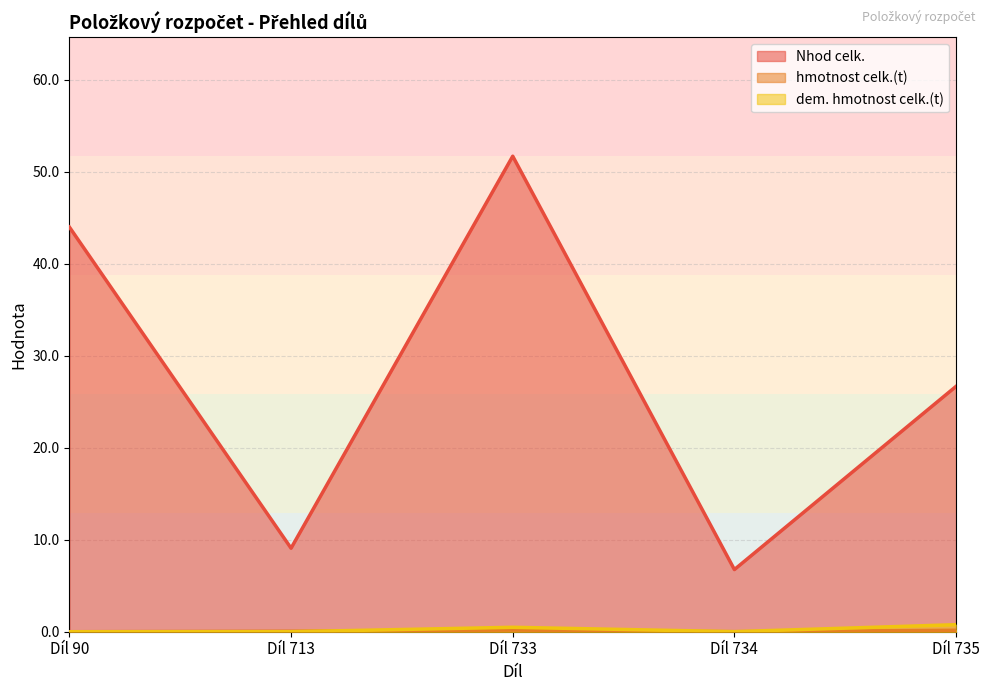

What is the difference between the maximum and second lowest values in the dem. hmotnost celk.(t) series?

0.8